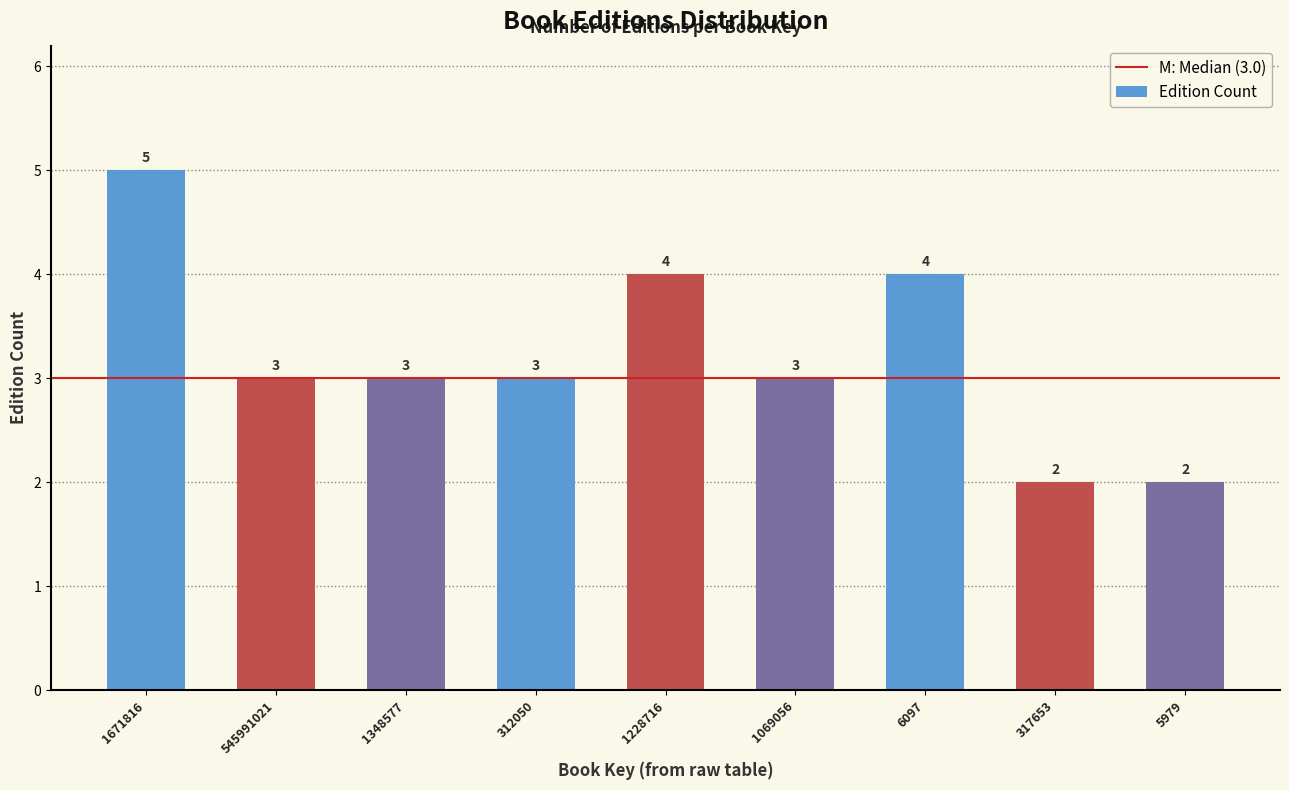

Reading left to right, what are all the values shown in this chart?

1671816=5	545991021=3	1348577=3	312050=3	1228716=4	1069056=3	6097=4	317653=2	5979=2